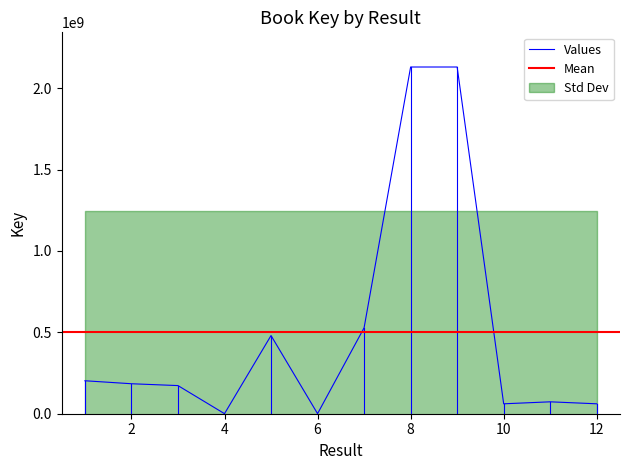

Reading left to right, transcribe all the data shown in this chart.

202546334	184204717	172849409	324125	480298102	317582	527912000	2130385948	2130393515	60931725	73140642	60931437